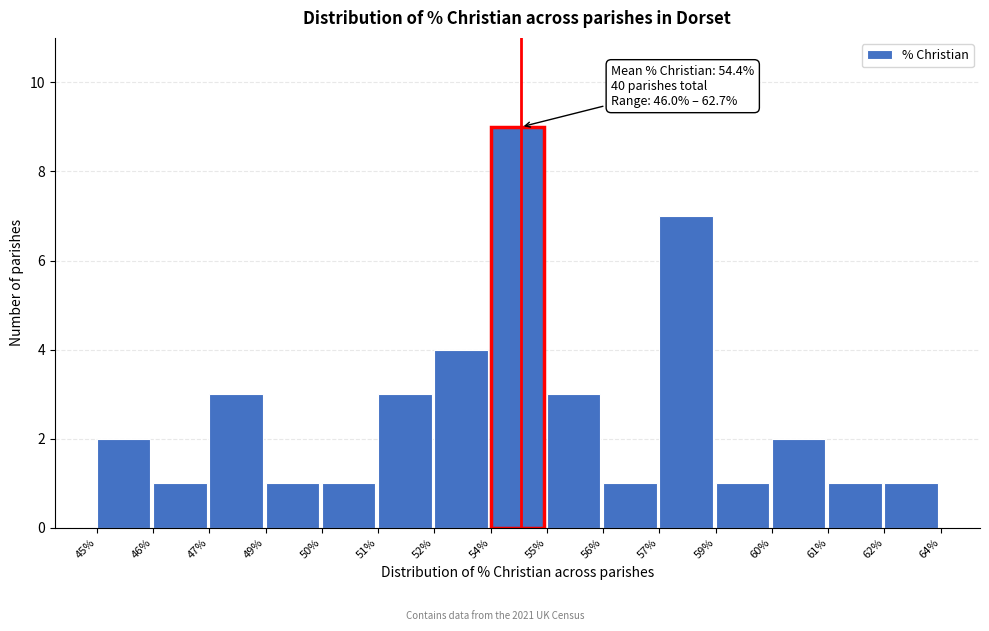

Reading left to right, what are all the values shown in this chart?

45%=2	46%=1	47%=3	49%=1	50%=1	51%=3	52%=4	54%=9	55%=3	56%=1	57%=7	59%=1	60%=2	61%=1	62%=1